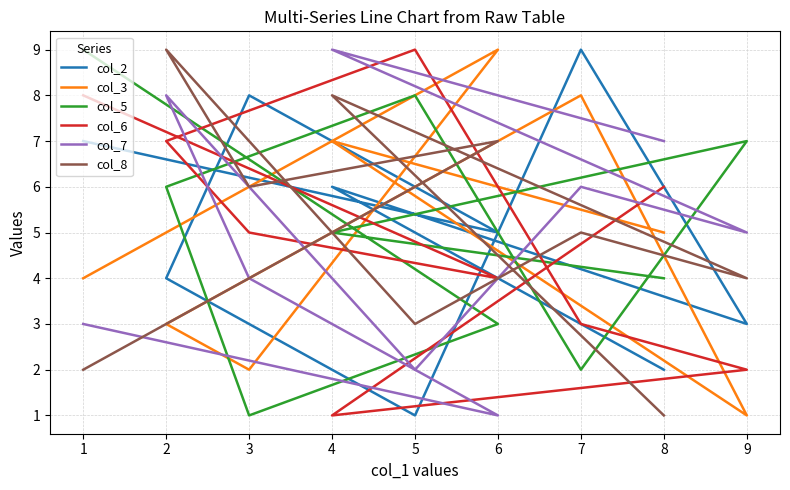

At which category is the sum across all series the highest?

2